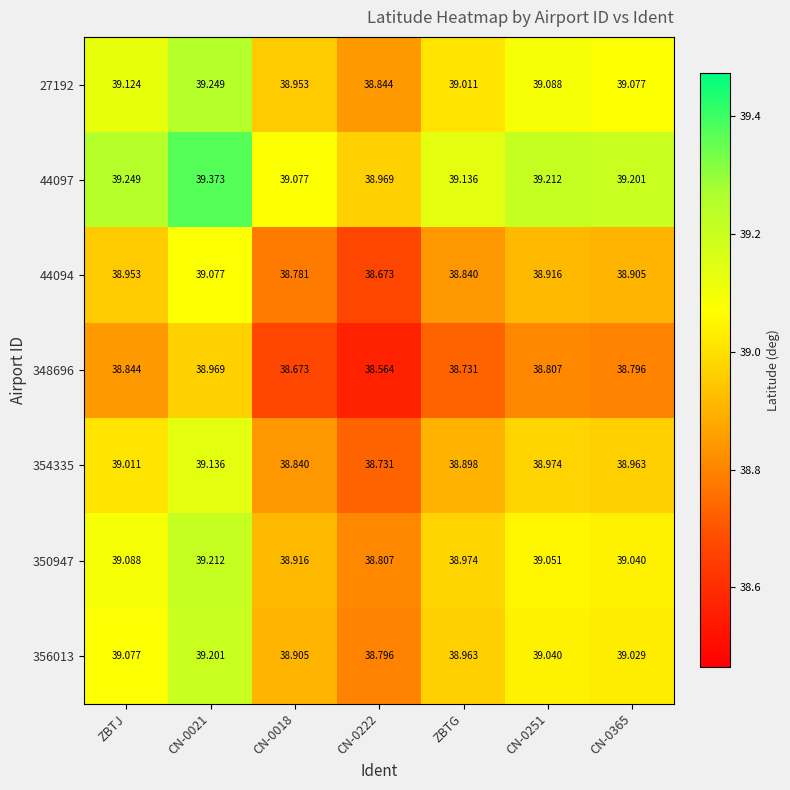

Which label corresponds to the largest value in the chart?

CN-0021